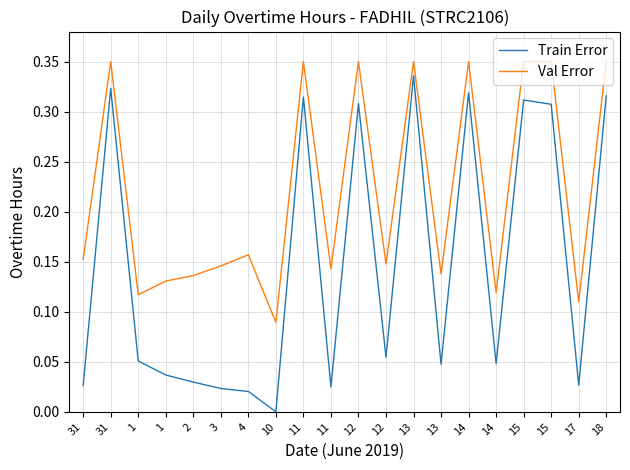

Count the Val Error values in the range 0 to 1.

20